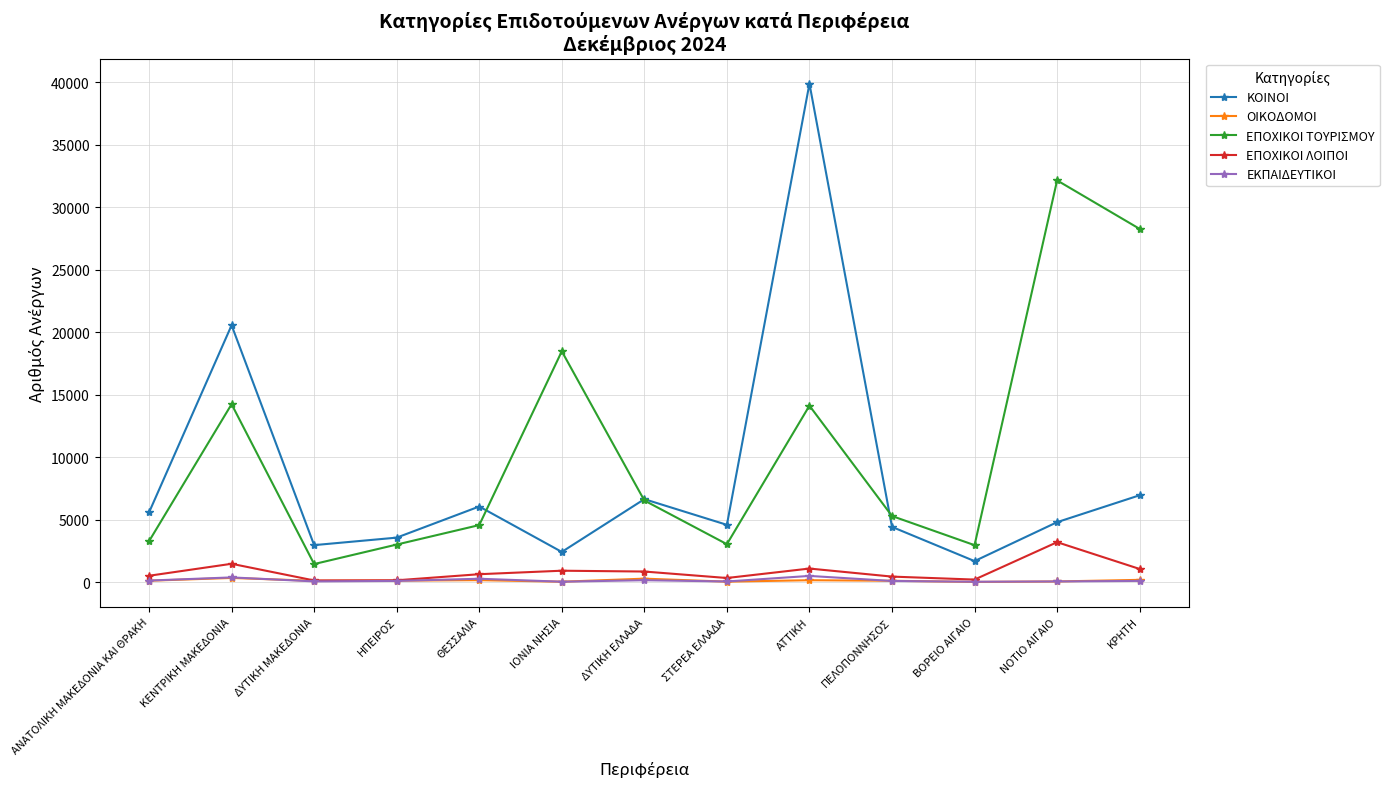

Read the ΚΟΙΝΟΙ value at ΚΕΝΤΡΙΚΗ ΜΑΚΕΔΟΝΙΑ.

20563